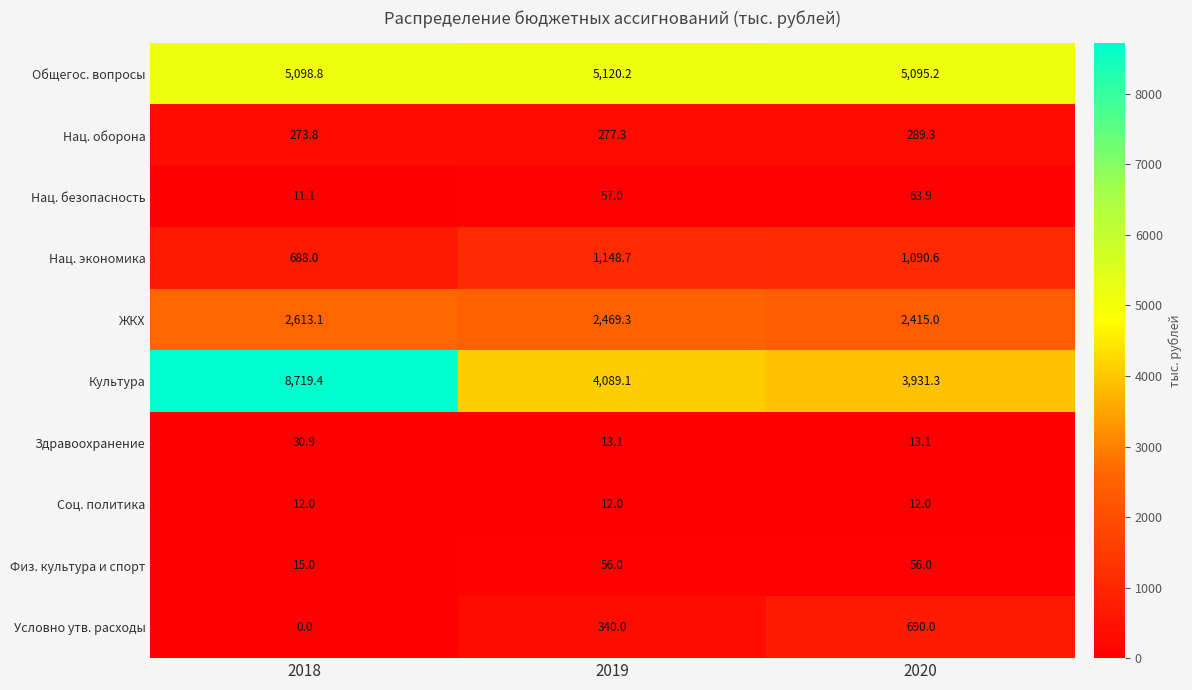

Rank the series at 2019 from lowest to highest value.

Соц. политика, Здравоохранение, Физ. культура и спорт, Нац. безопасность, Нац. оборона, Условно утв. расходы, Нац. экономика, ЖКХ, Культура, Общегос. вопросы